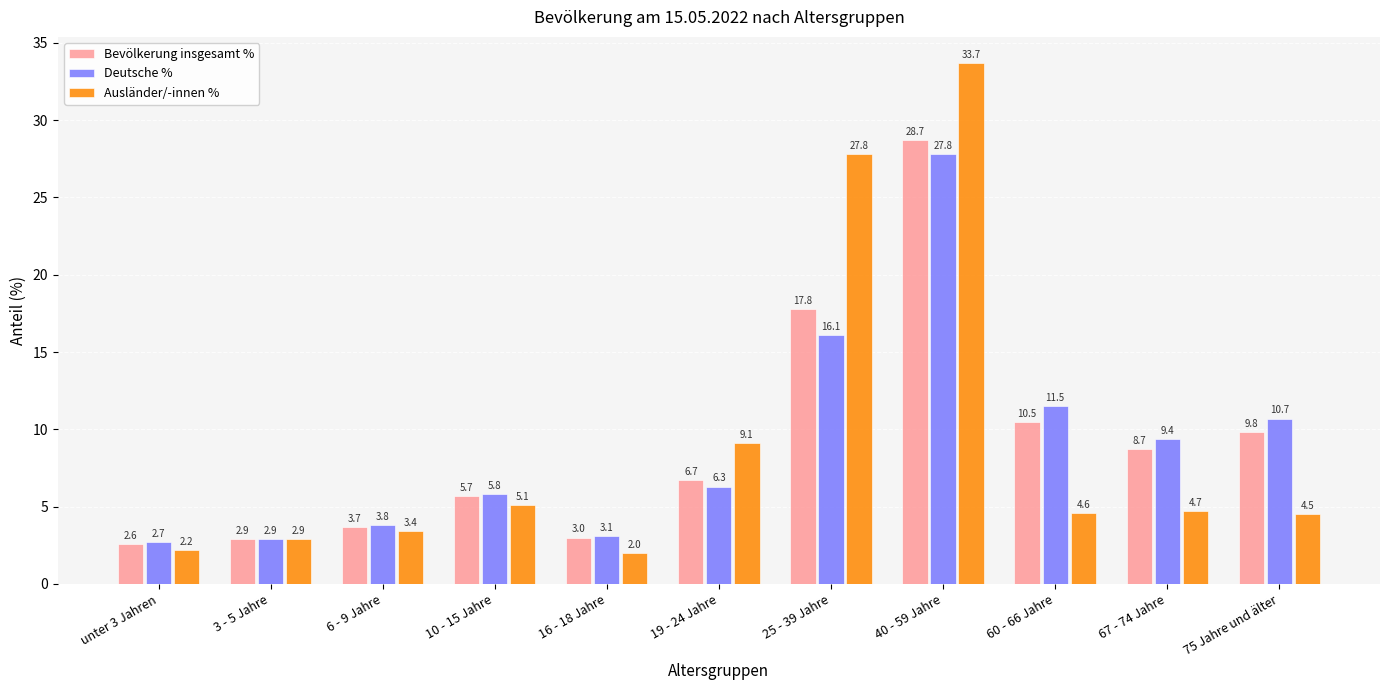

The Ausländer/-innen % series shows 9.1 at 19 - 24 Jahre. True or false?

True